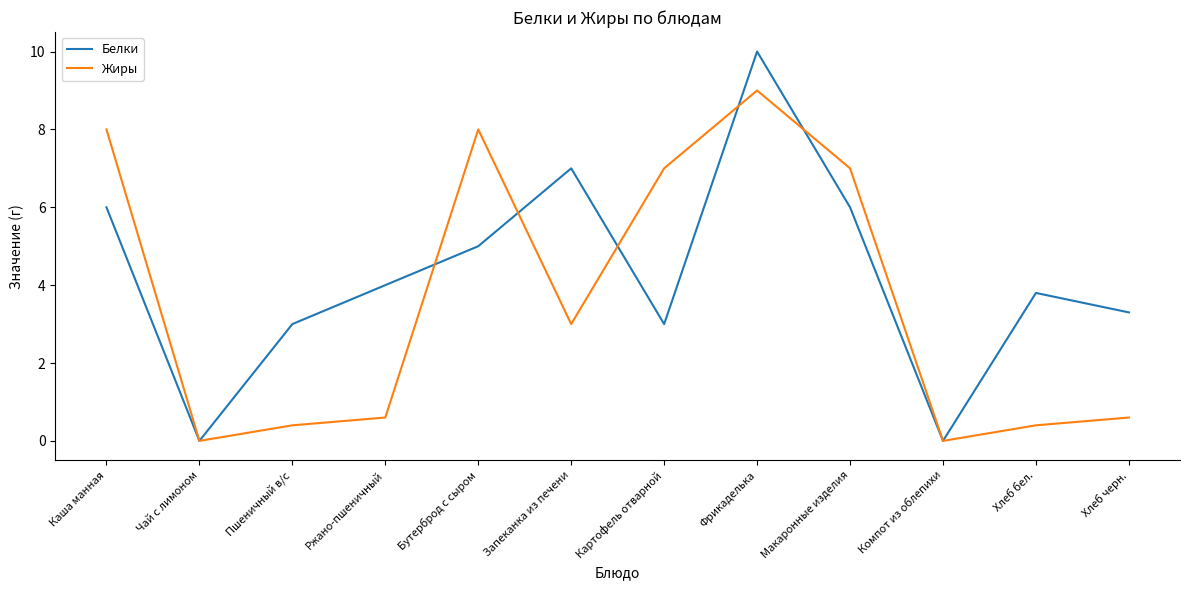

At which label does Белки reach its peak?

Фрикаделька